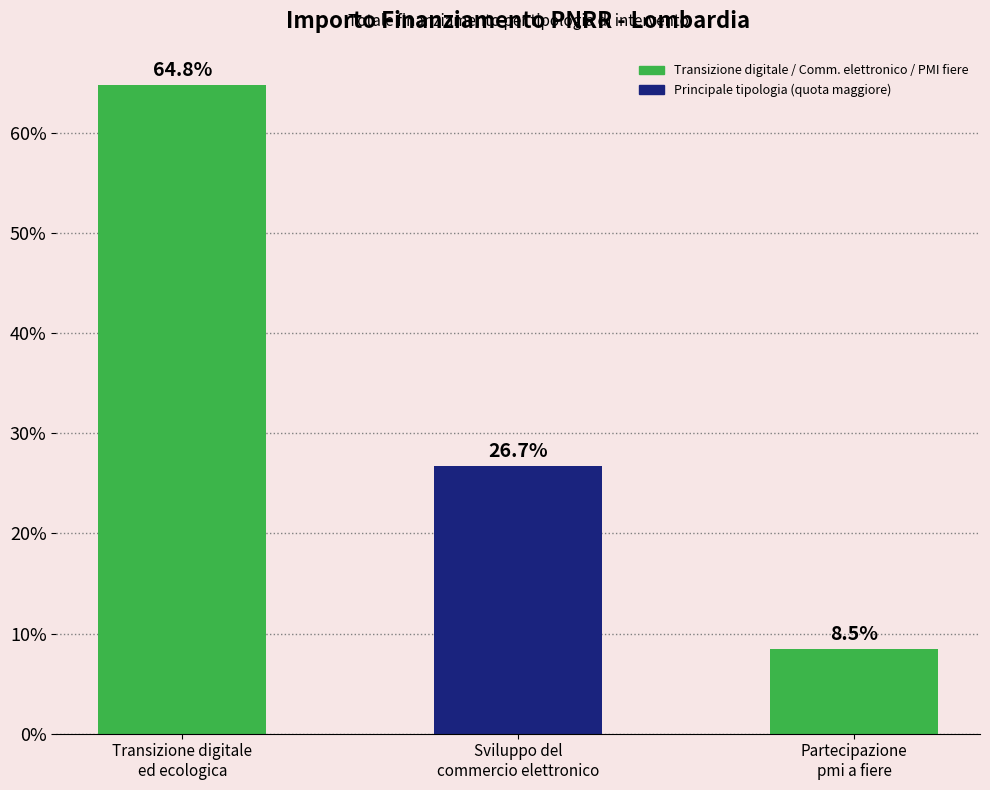

Which has a higher value, Partecipazione
pmi a fiere or Sviluppo del
commercio elettronico?

Sviluppo del
commercio elettronico